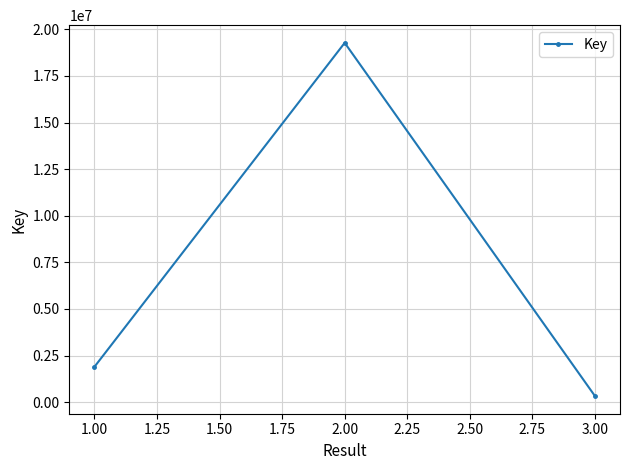

What is the smallest value displayed?

326296